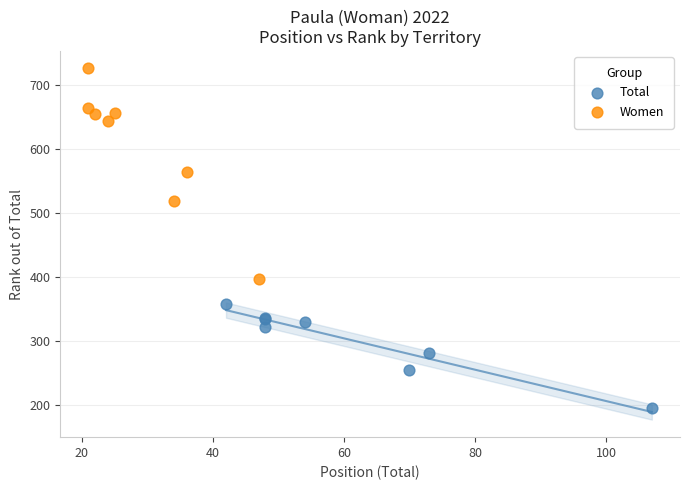

Which series reaches the minimum Y coordinate?

Total